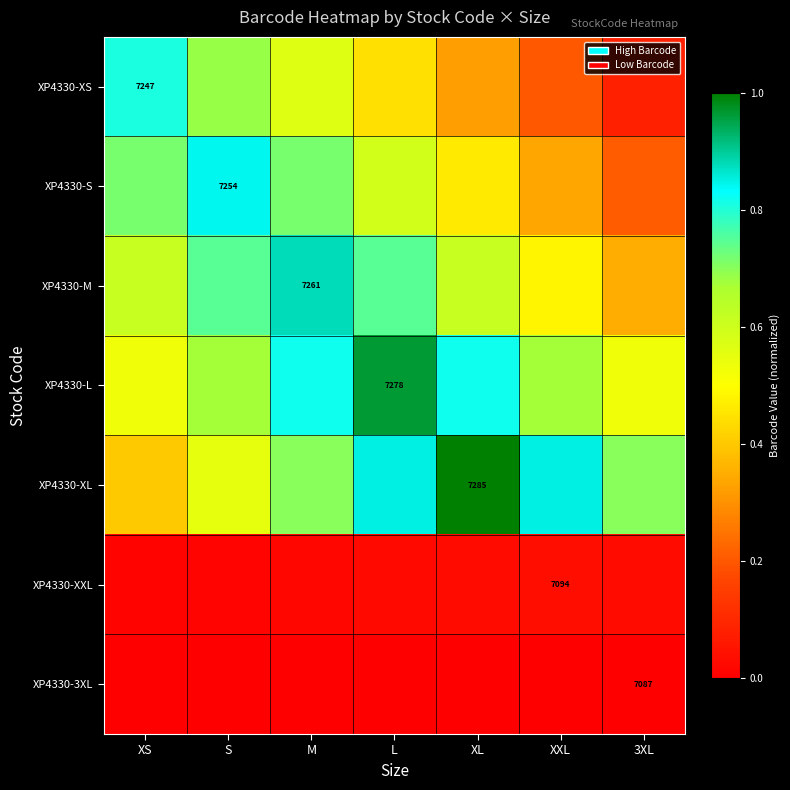

Which series changed the most between XS and XXL?

XP4330-XS